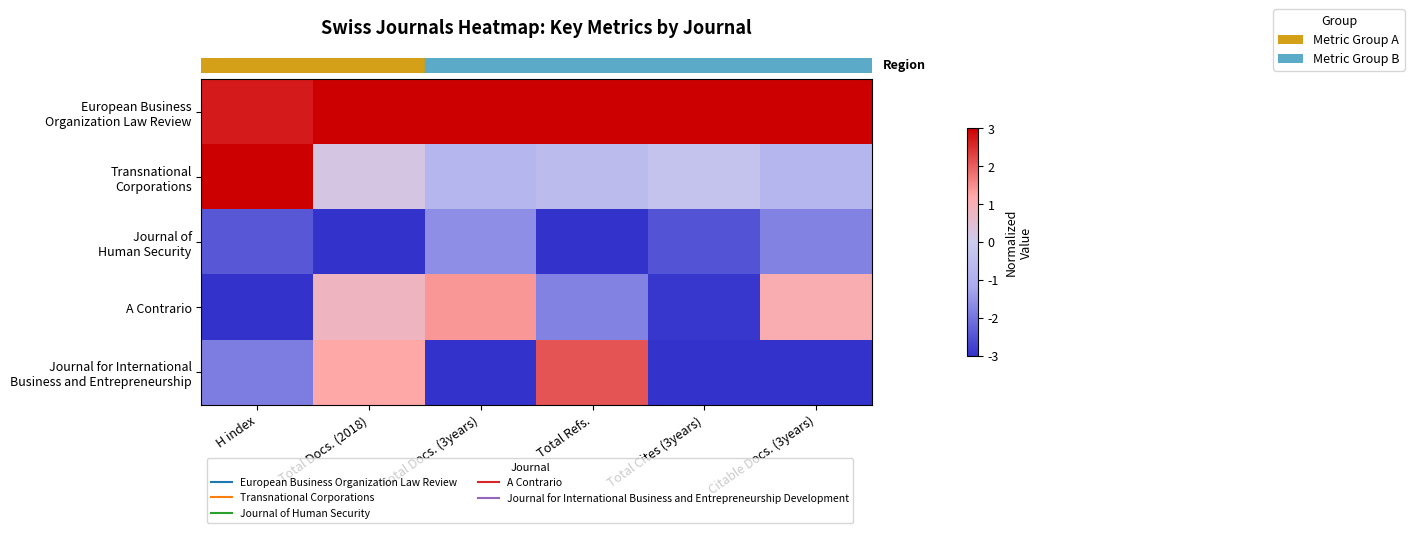

Count the number of categories in the chart.

6